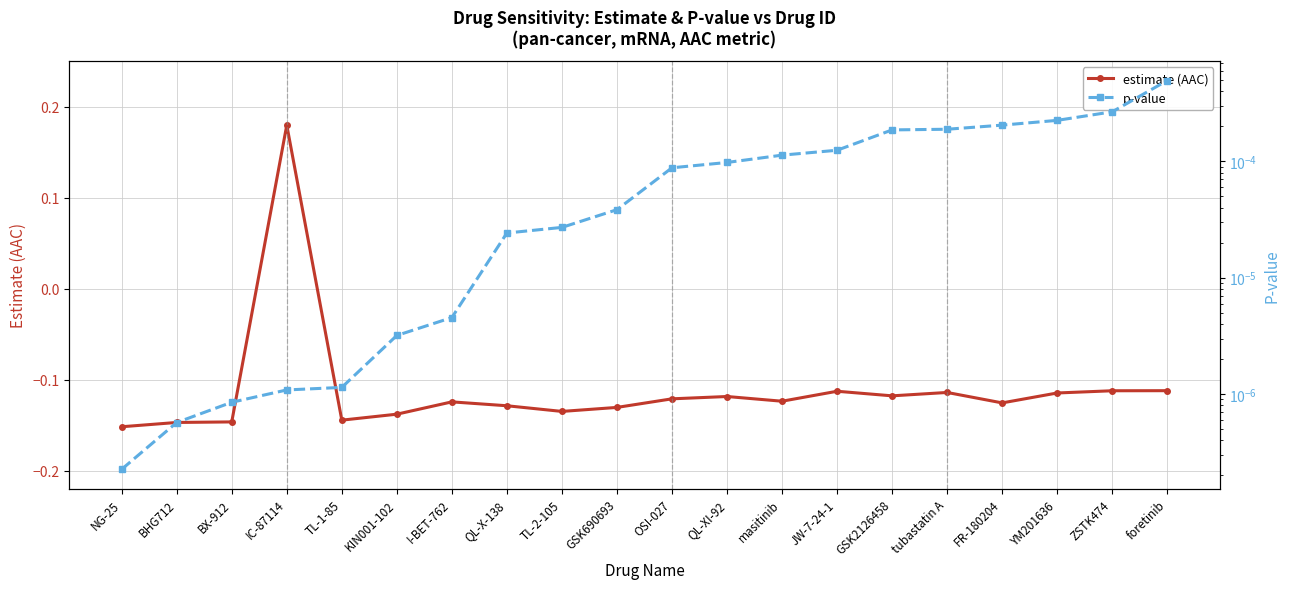

Which label corresponds to the smallest value in the chart?

NG-25